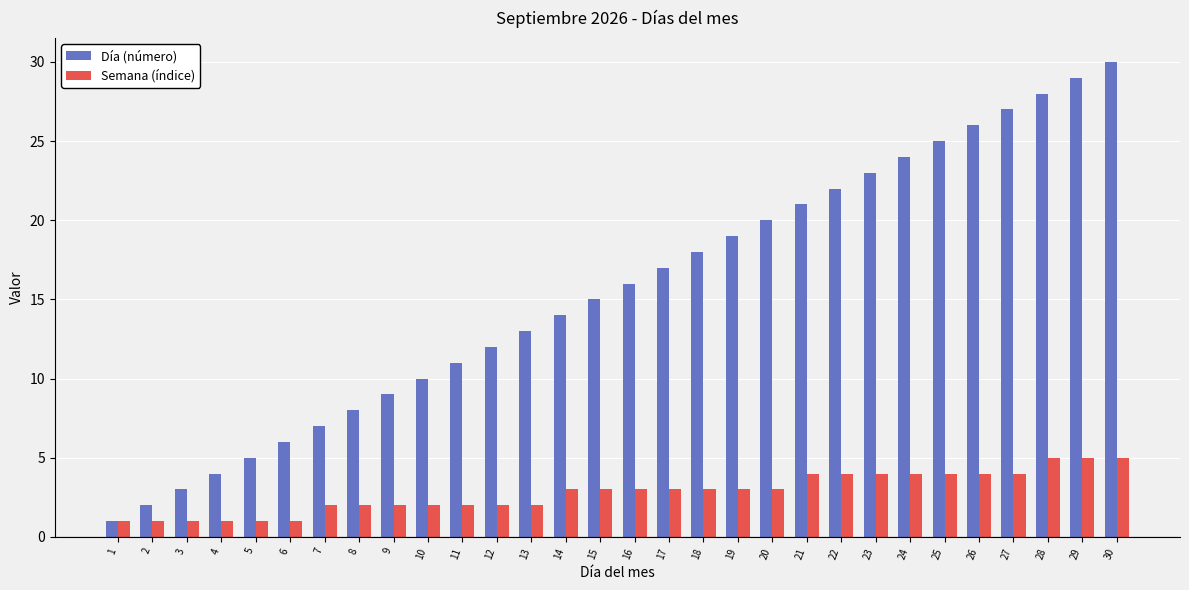

Are the bars grouped side by side (vs. stacked)?

Yes